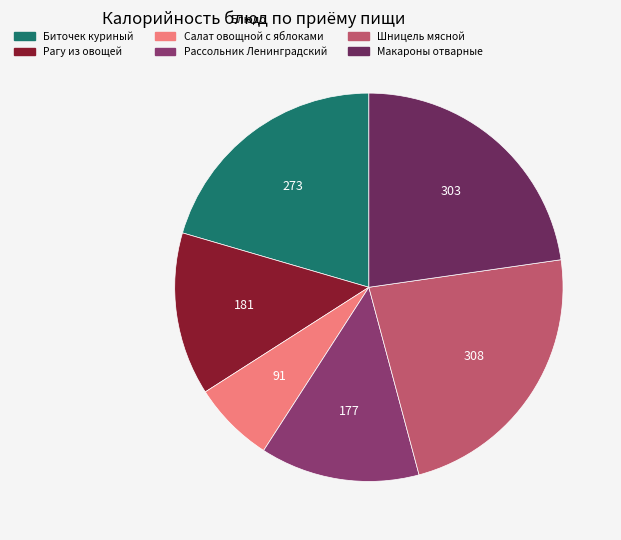

To the nearest percent, what percentage of the pie is Рассольник Ленинградский?

13%